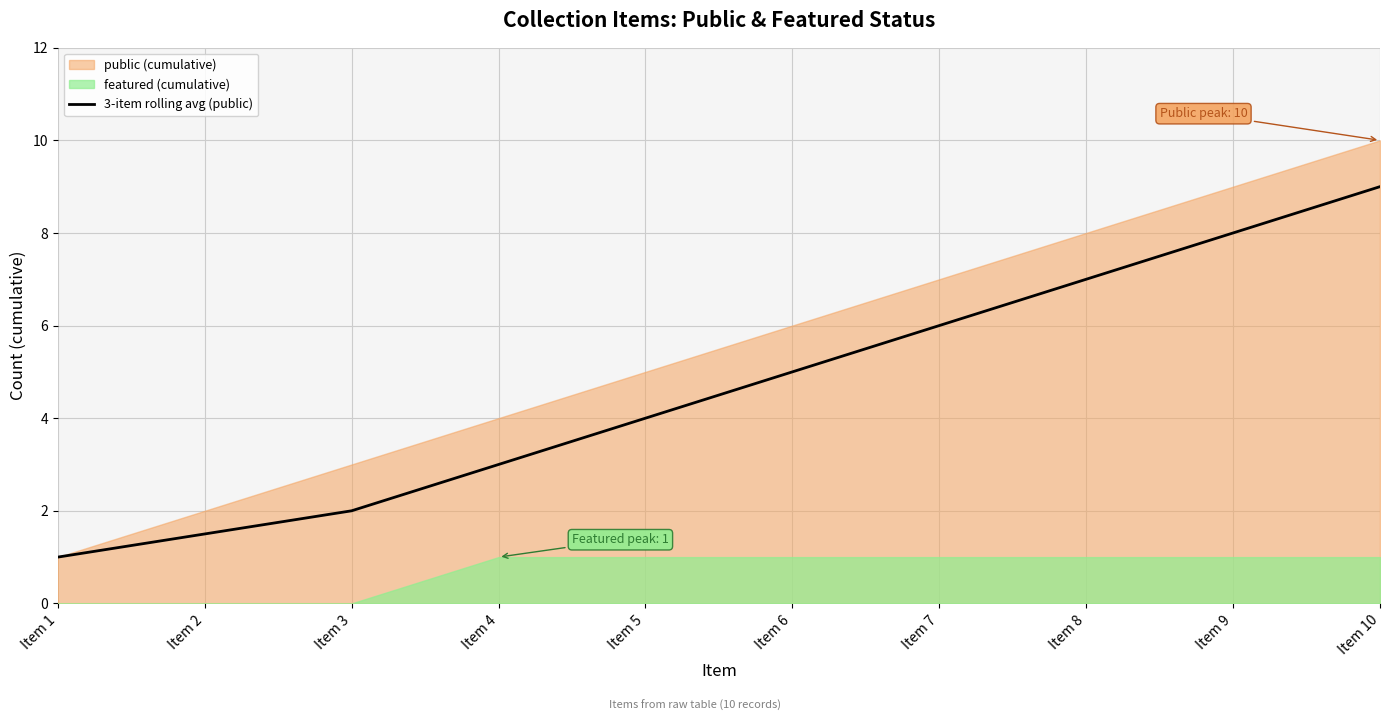

Reading left to right, what are all the values shown in this chart?

Item 1=1.0	Item 2=1.5	Item 3=2.0	Item 4=3.0	Item 5=4.0	Item 6=5.0	Item 7=6.0	Item 8=7.0	Item 9=8.0	Item 10=9.0